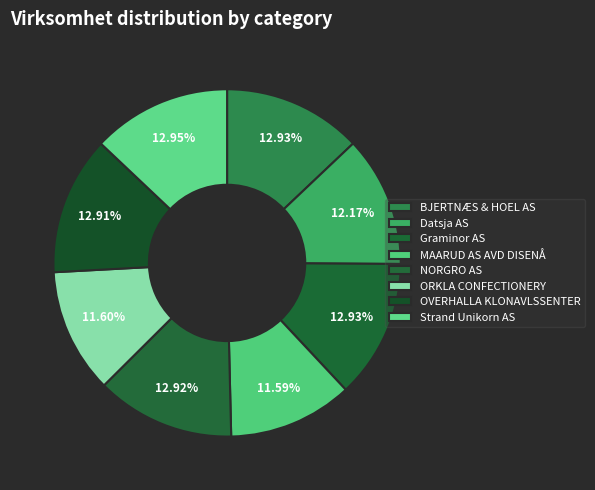

To the nearest percent, what portion does Strand Unikorn AS represent?

13%